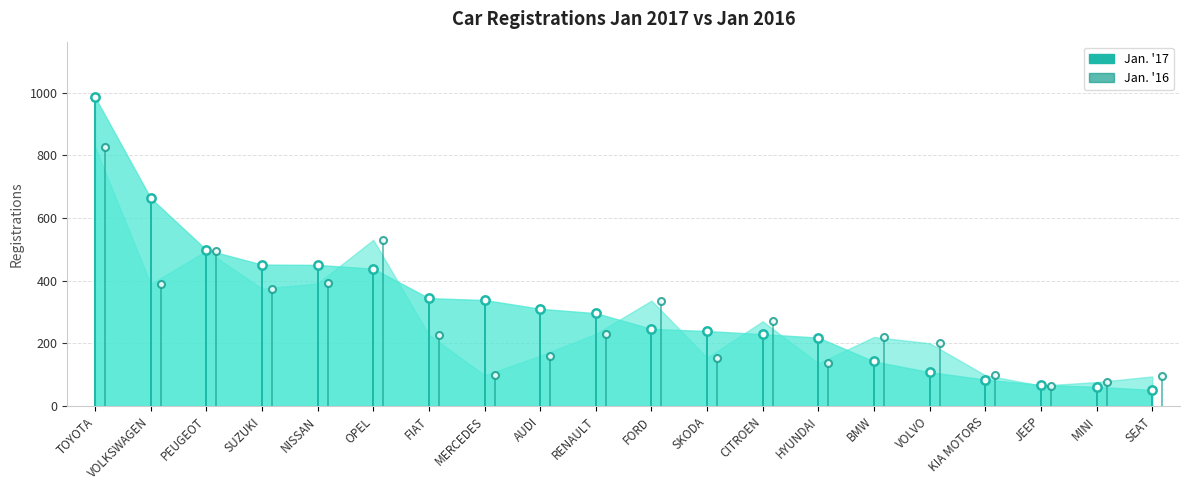

How many interior local valleys does the Jan. 16 series have?

6